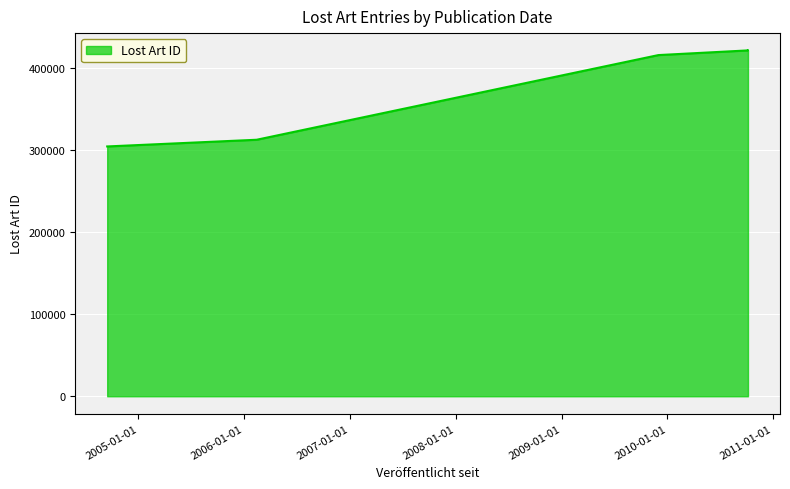

What is the maximum value shown in the chart?

421877